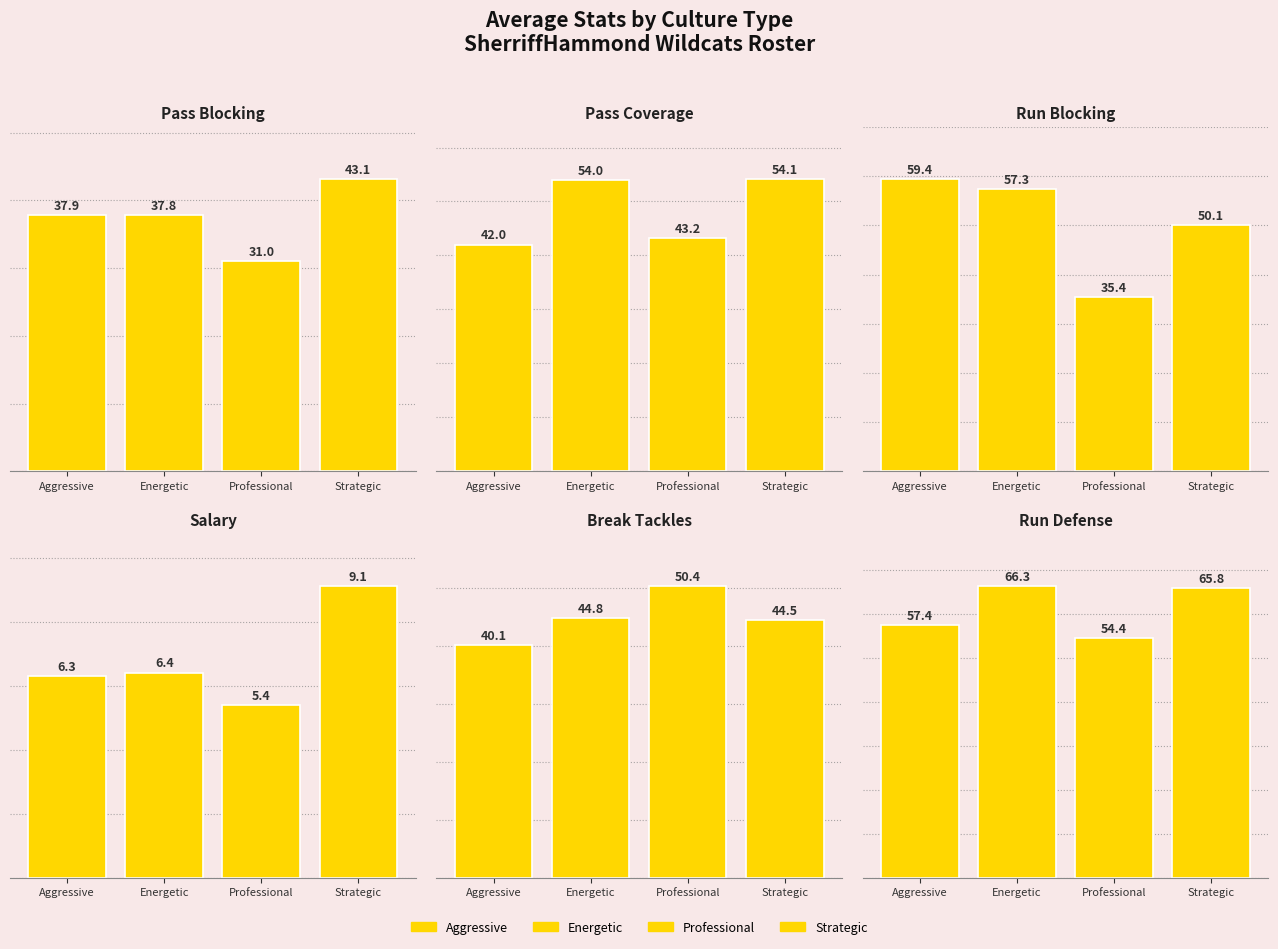

What is the value of the break_tackles bar at the 4th from the left?

44.5